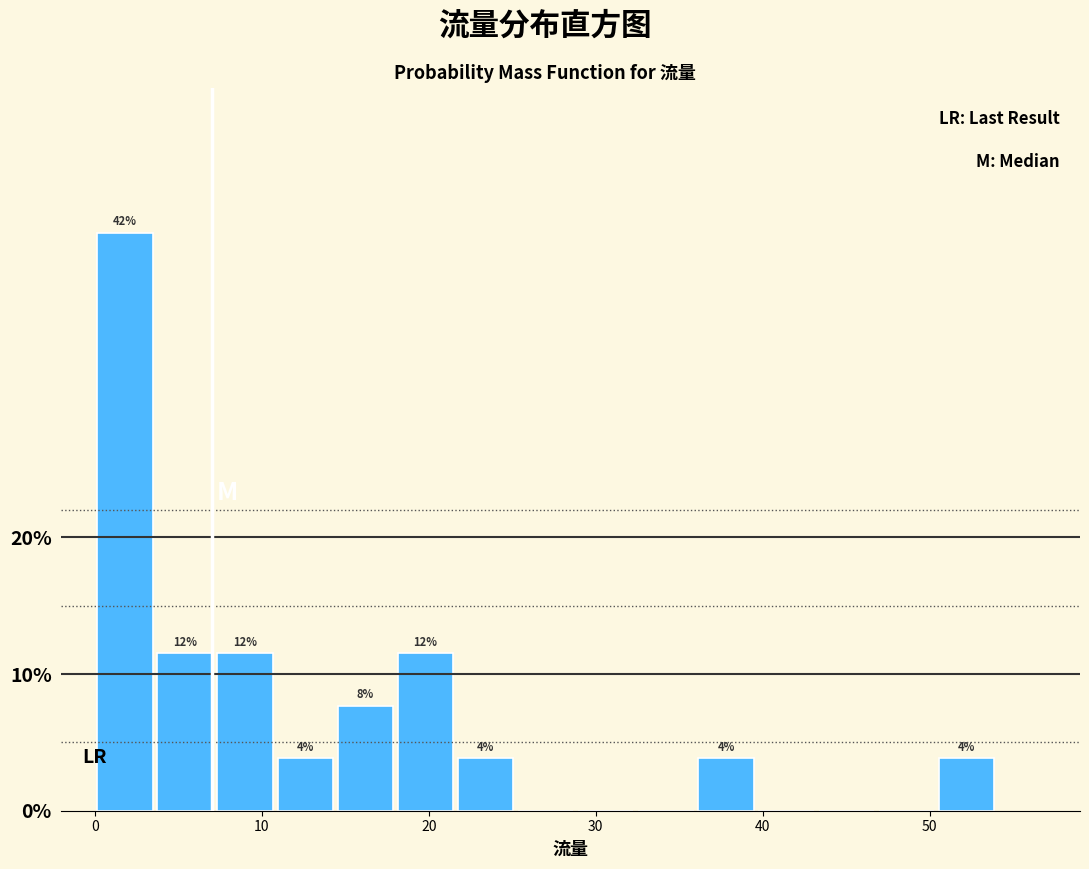

Read against the x-axis, roughly where is the centre of the tallest bar?

2